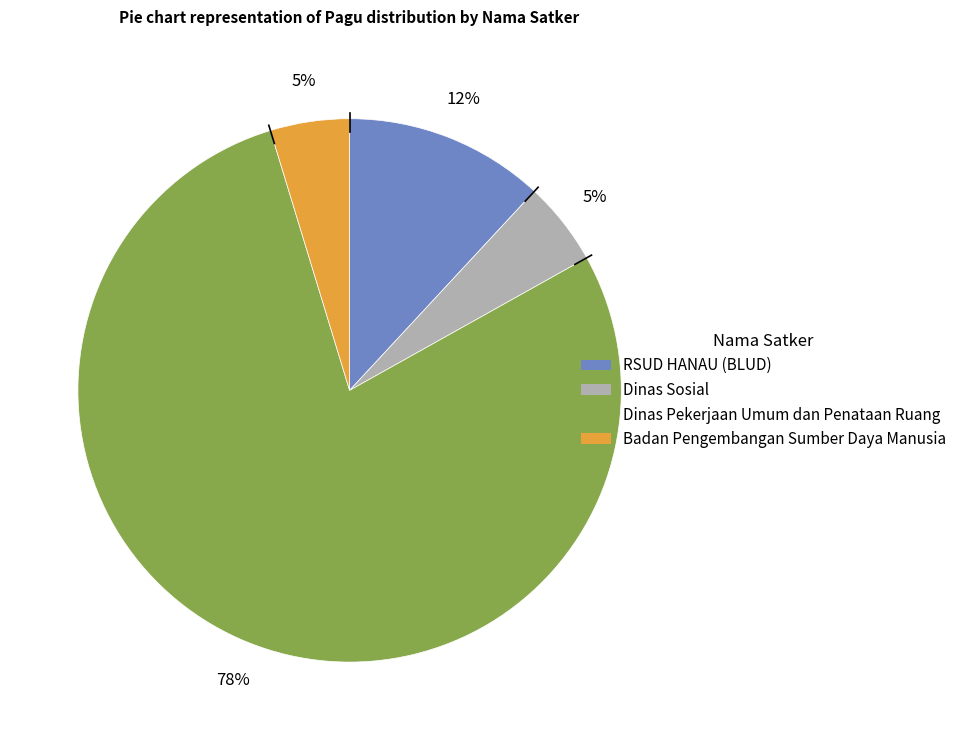

How many slices are in this pie chart?

4